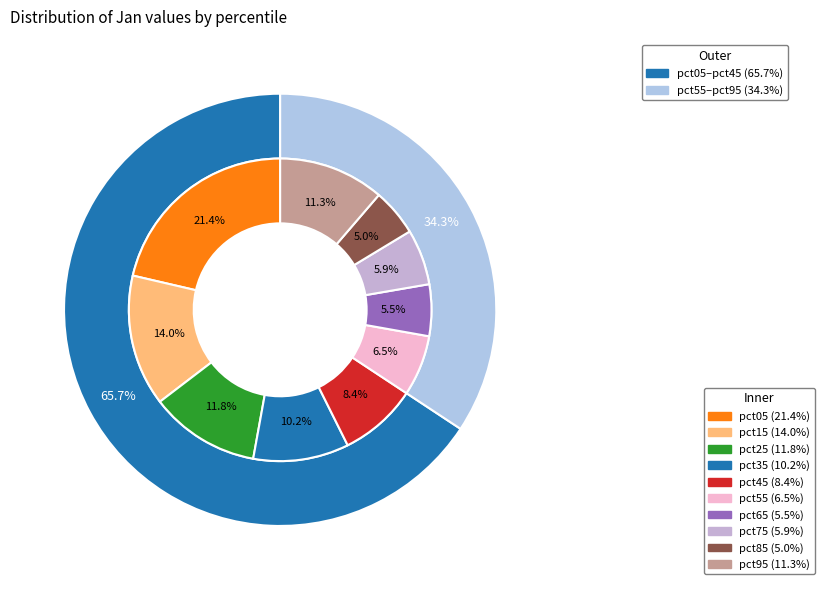

The pct95 slice represents 11% of the pie. True or false?

True